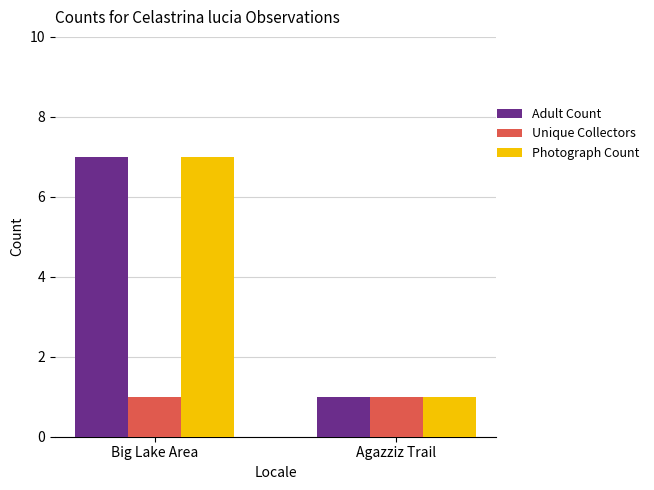

Is the value of Adult Count at Big Lake Area greater than the value of Unique Collectors at Agazziz Trail?

Yes